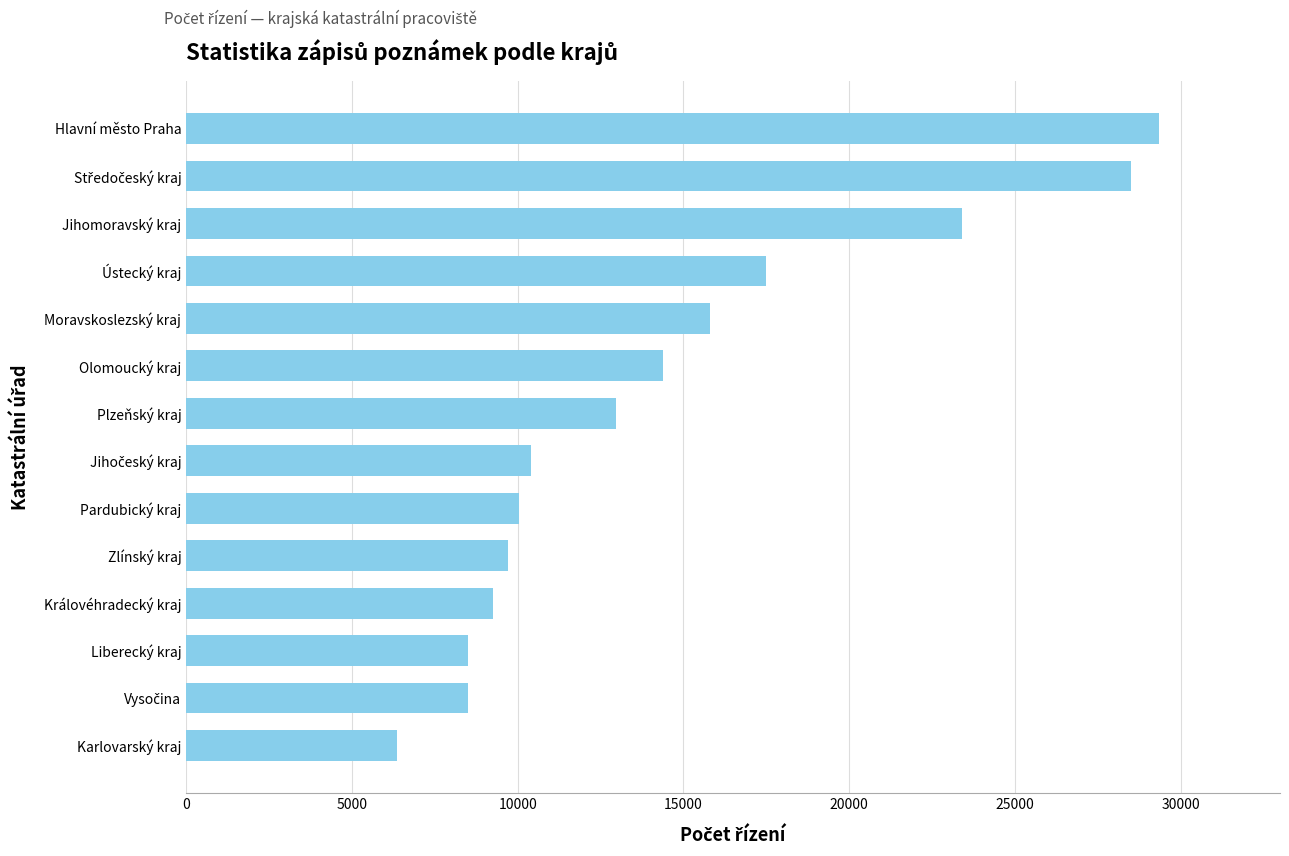

What is the difference between the second highest and minimum values?

22156